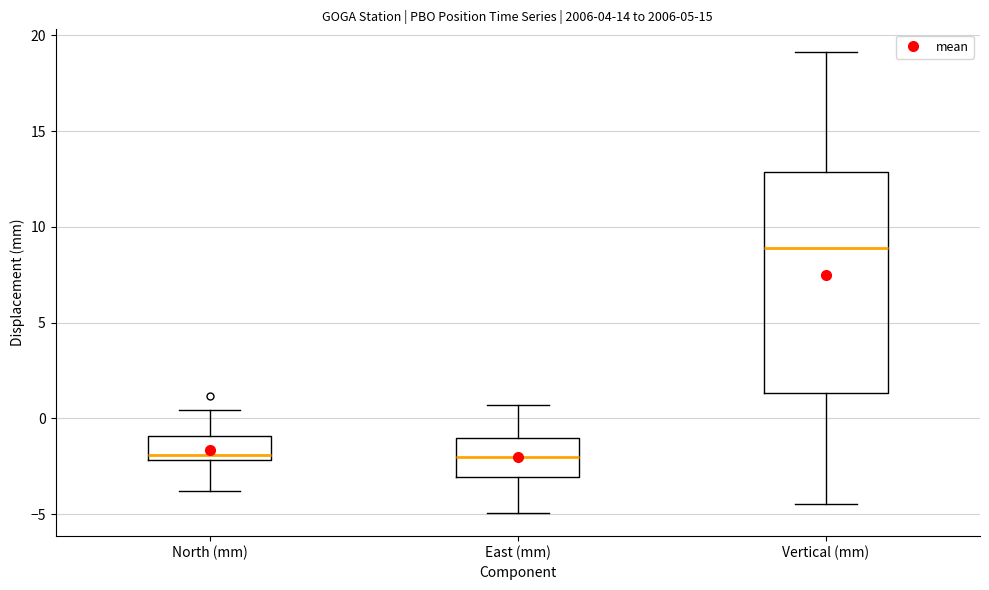

Which box is the tallest, from its lower edge to its upper edge?

Vertical (mm)